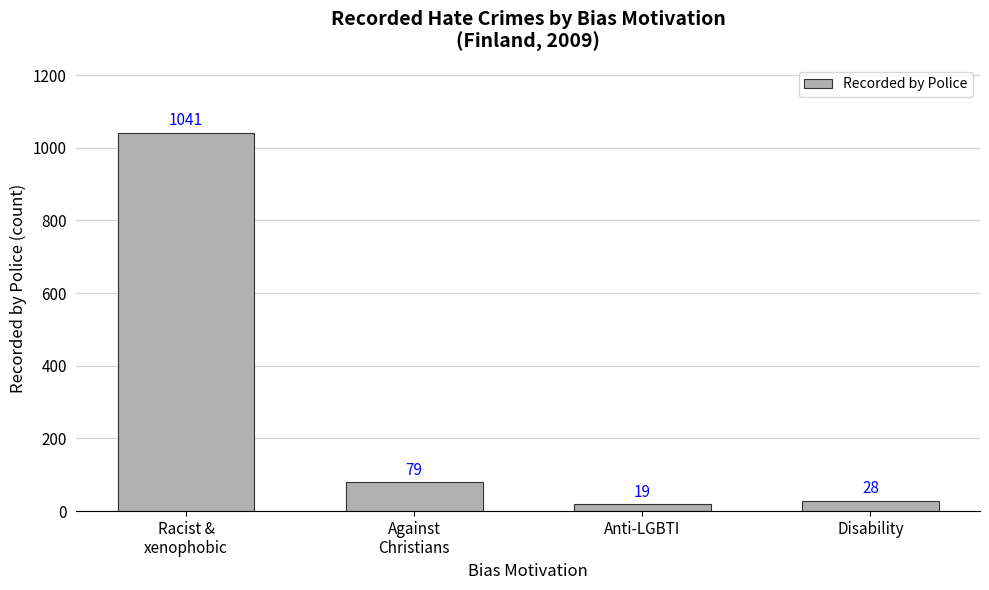

The value at Racist &
xenophobic is 1619. True or false?

False